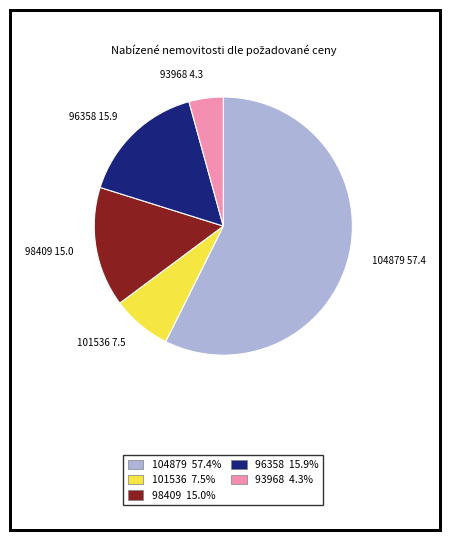

Do 104879 57.4 and 98409 15.0 together represent more than half of the pie?

Yes